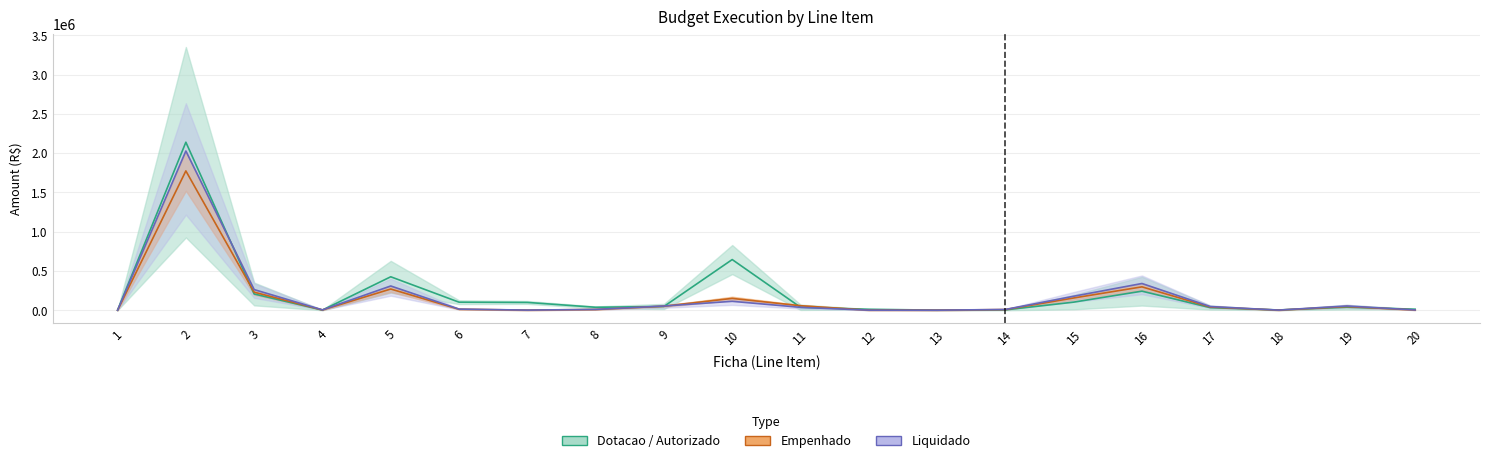

Where is Empenhado_Atual nearest to the value 1013467?

16